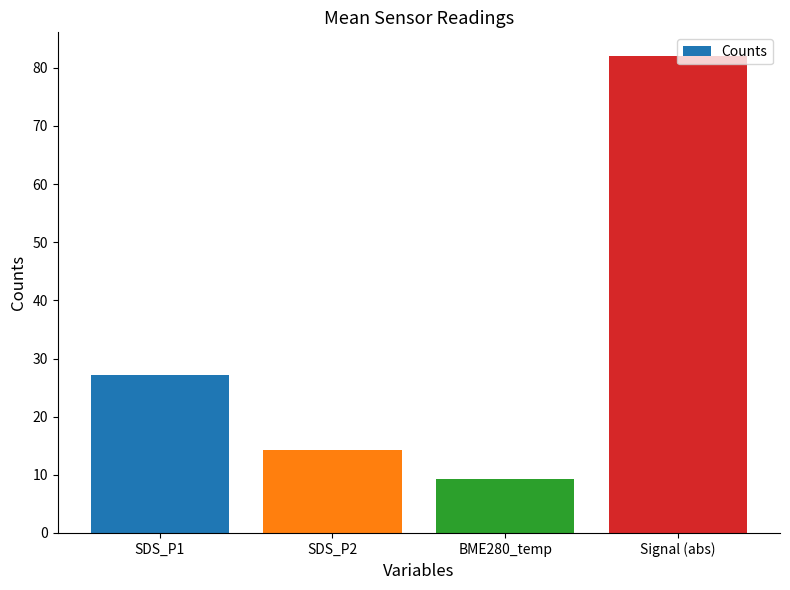

What is the difference between the maximum and minimum values?

72.7